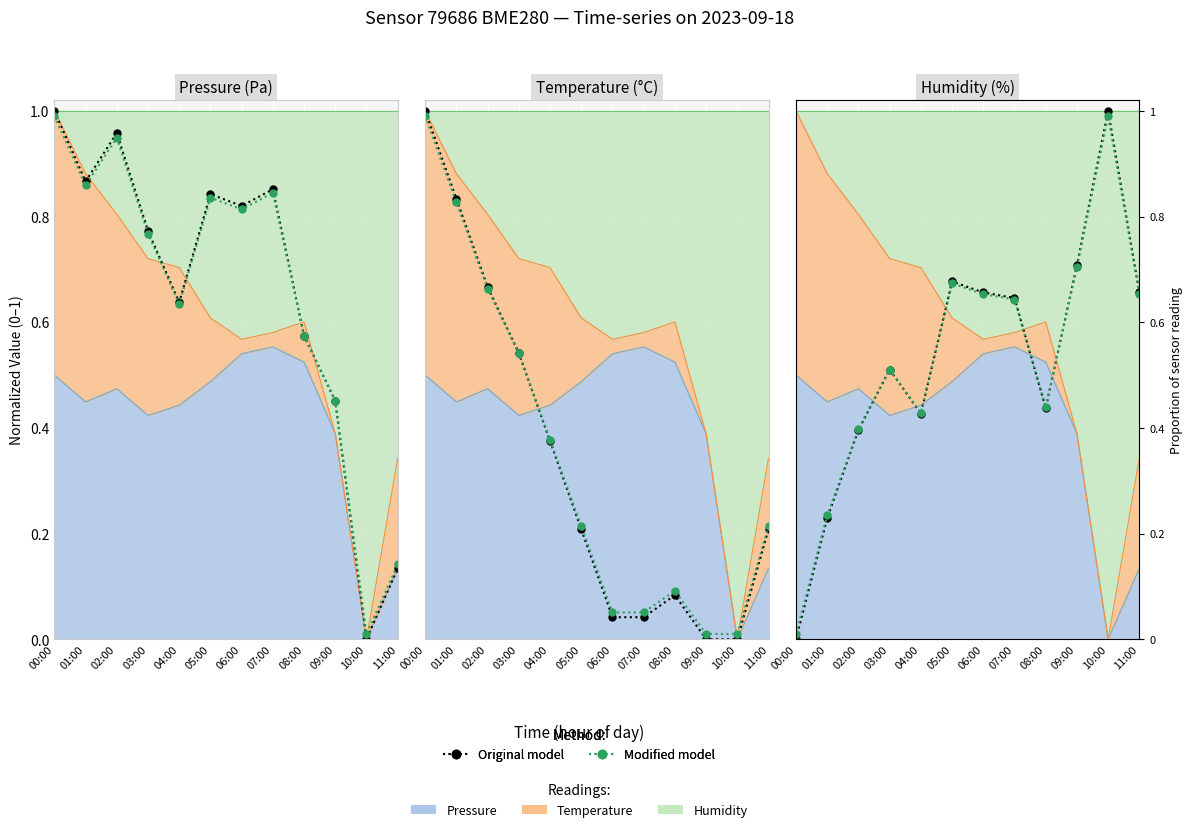

True or false: Modified model and Original model intersect in this chart.

True